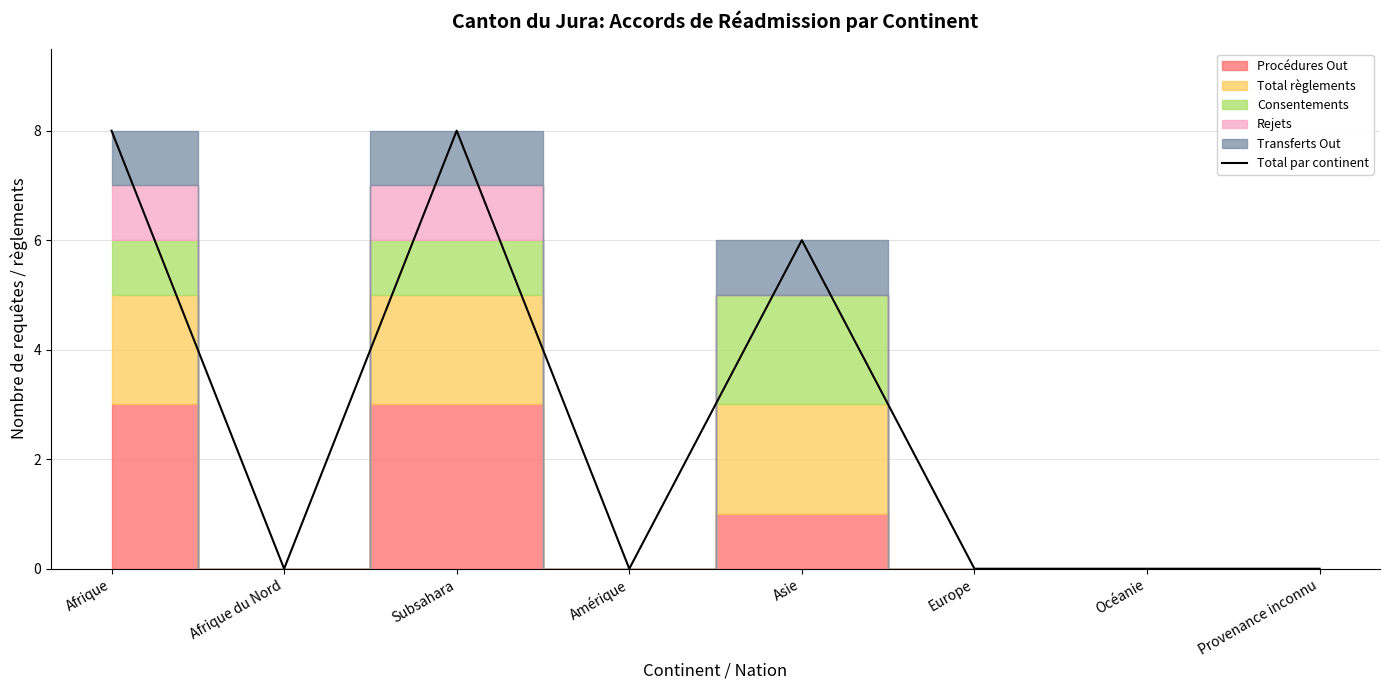

How many points are higher than both their immediate neighbors (excluding endpoints)?

2